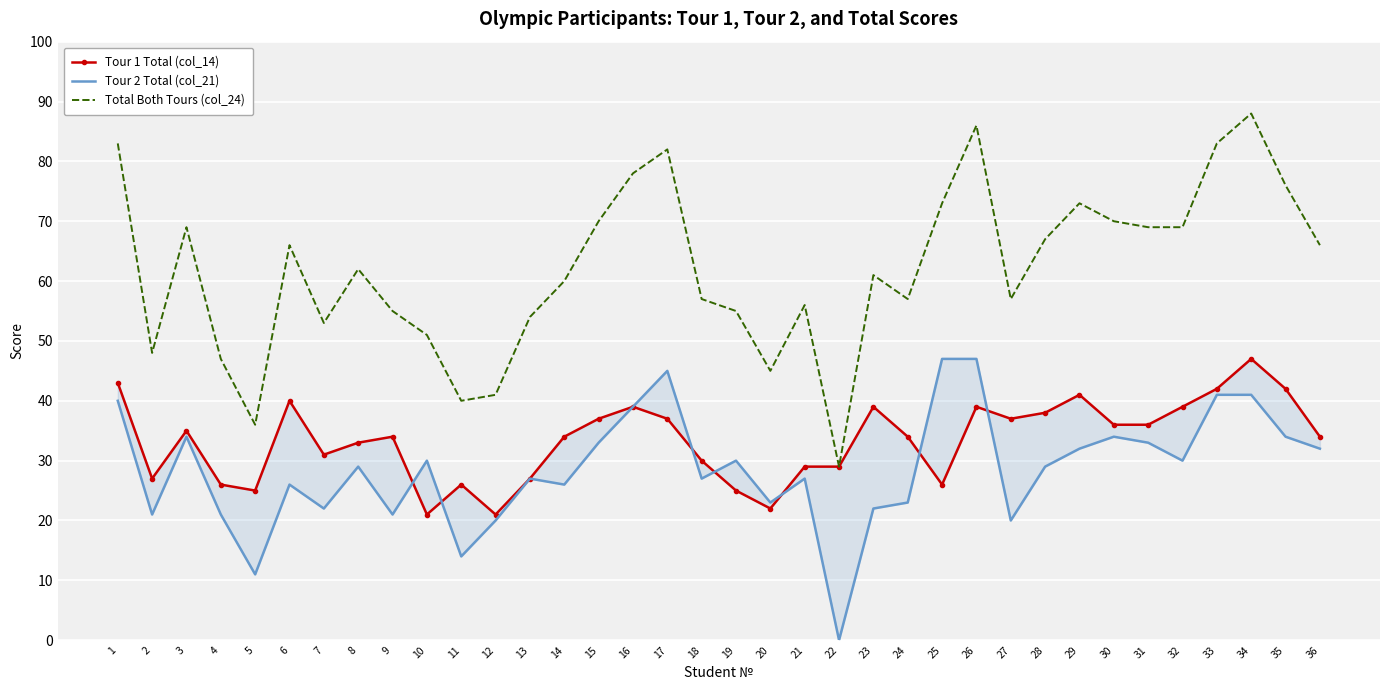

How many interior local peaks does the Tour 1 Total (col_14) series have?

9